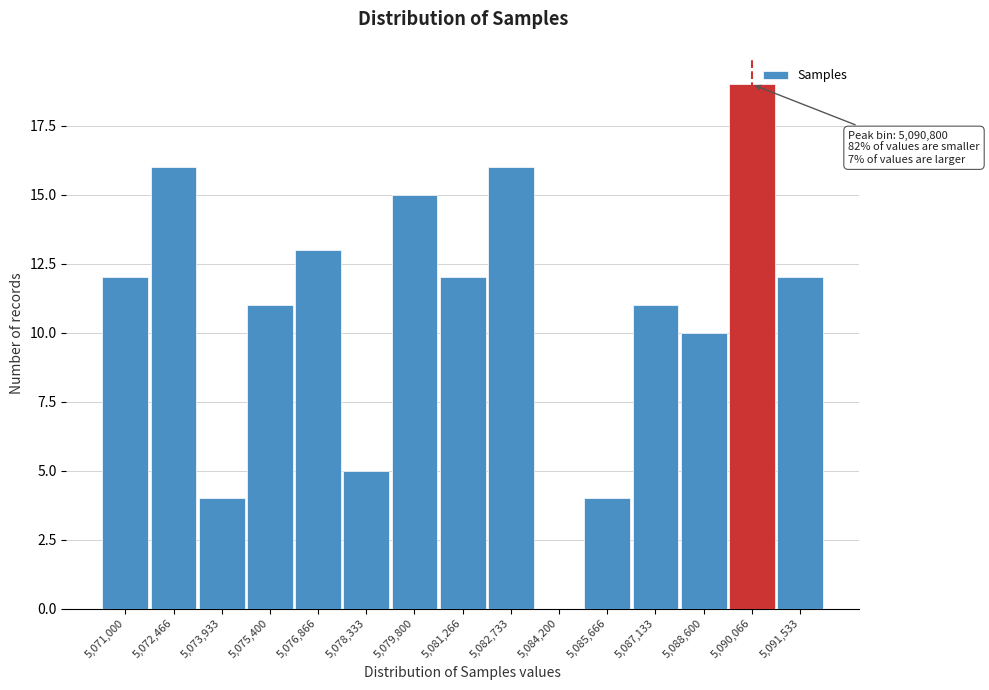

Reading right to left, transcribe all the data shown in this chart.

5,091,533=12	5,090,066=19	5,088,600=10	5,087,133=11	5,085,666=4	5,084,200=0	5,082,733=16	5,081,266=12	5,079,800=15	5,078,333=5	5,076,866=13	5,075,400=11	5,073,933=4	5,072,466=16	5,071,000=12